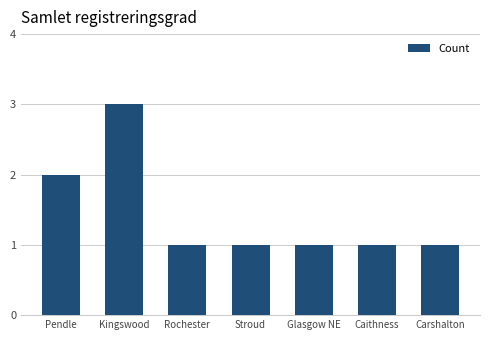

What position from the left is Glasgow NE?

5